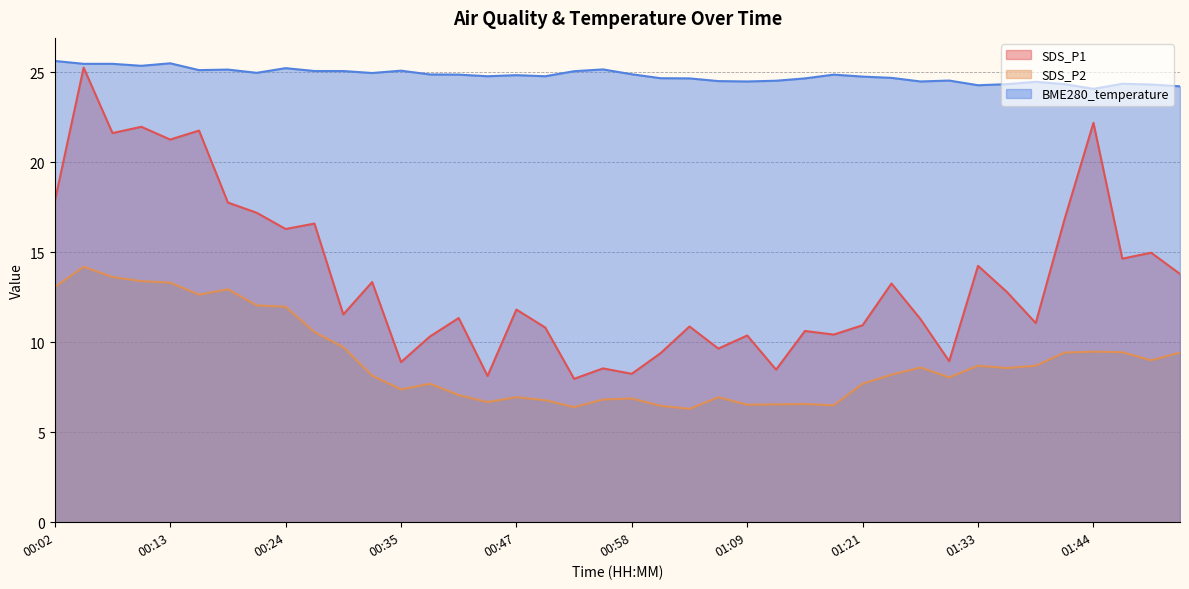

What is the sum of all SDS_P2 values?

359.5